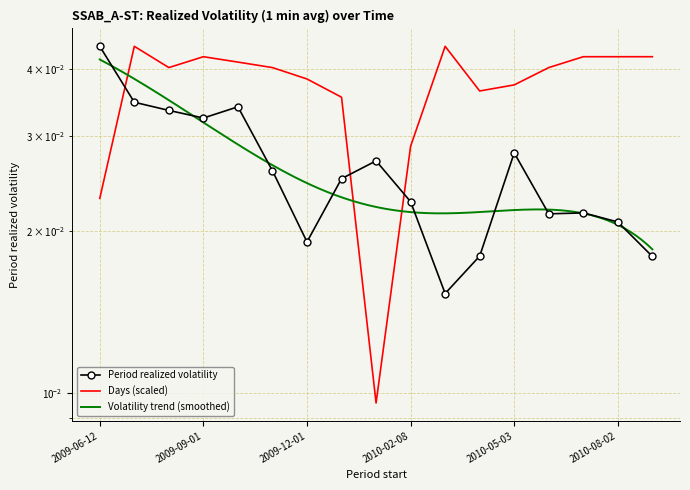

Count the Period realized volatility values in the range 0 to 1.

17